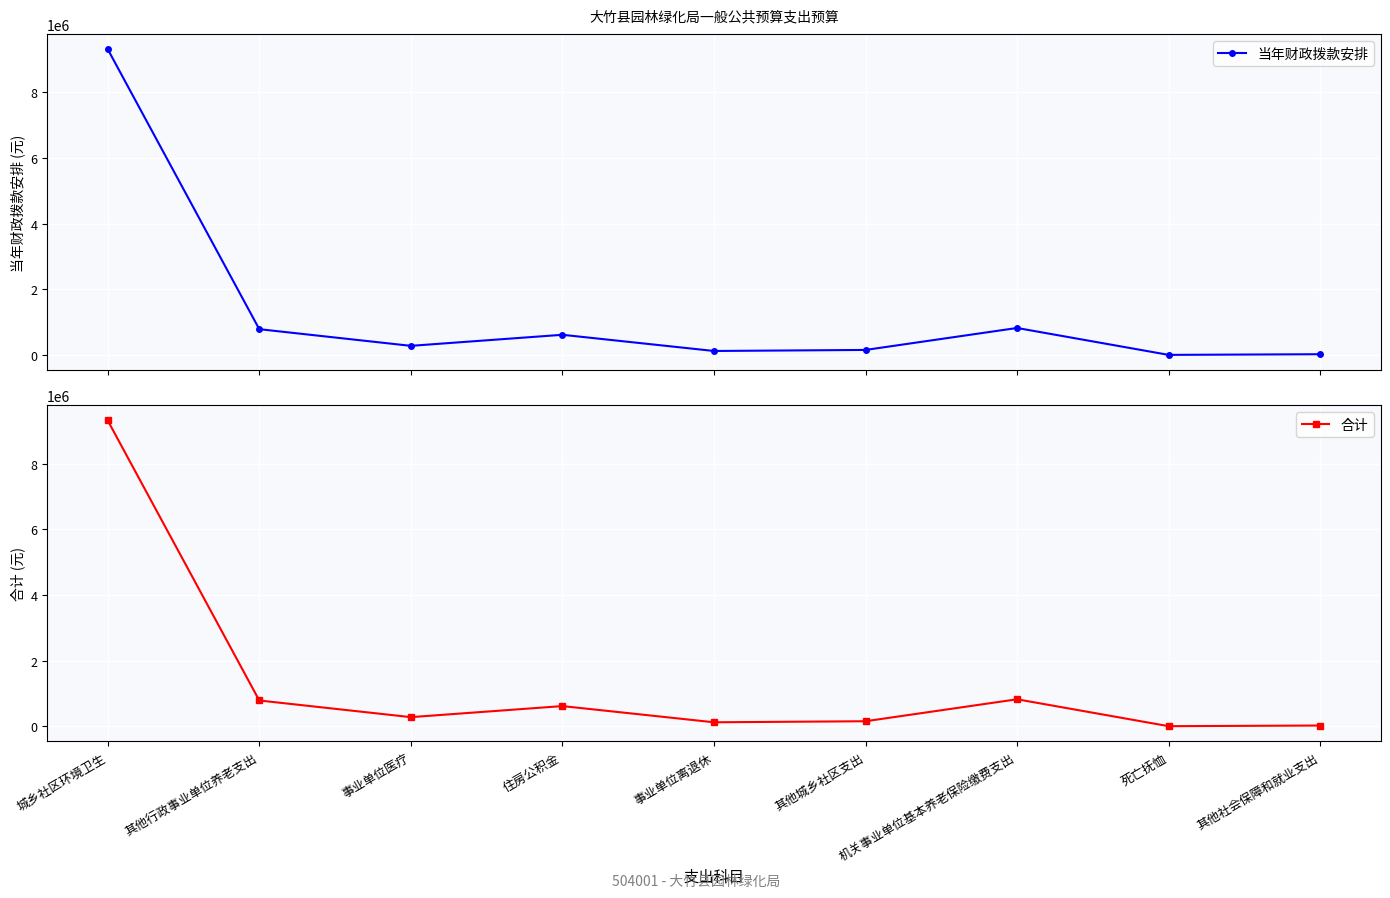

Which has a higher value, 机关事业单位基本养老保险缴费支出 or 事业单位医疗?

机关事业单位基本养老保险缴费支出